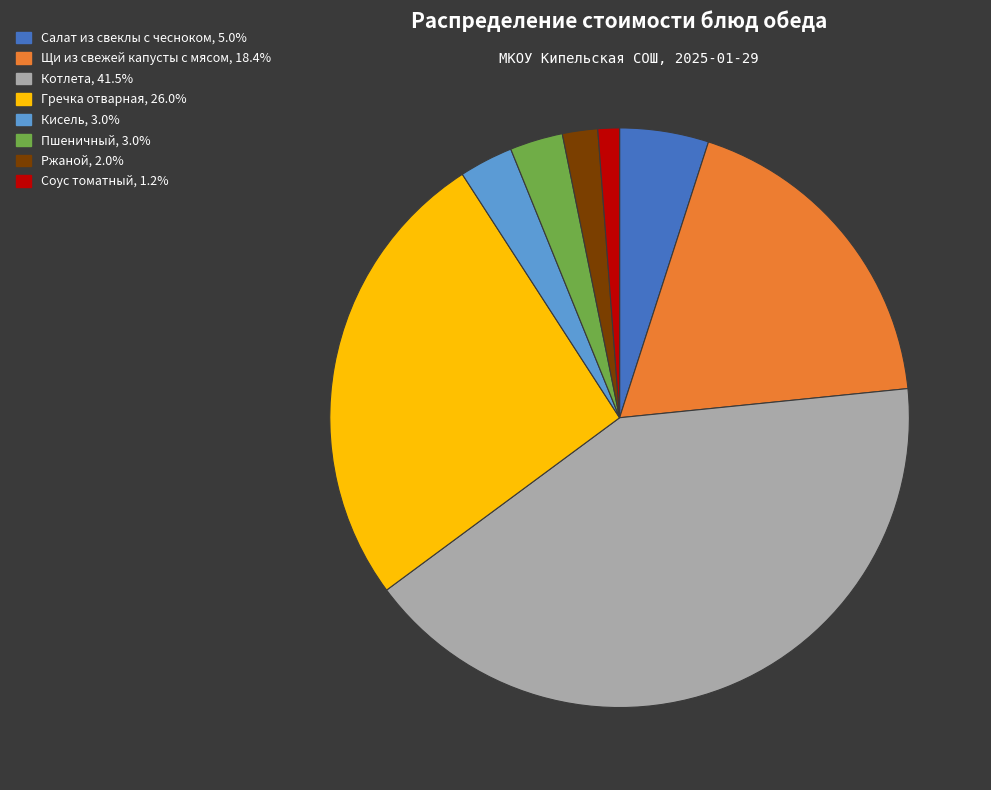

Is Котлета the majority of the pie?

No